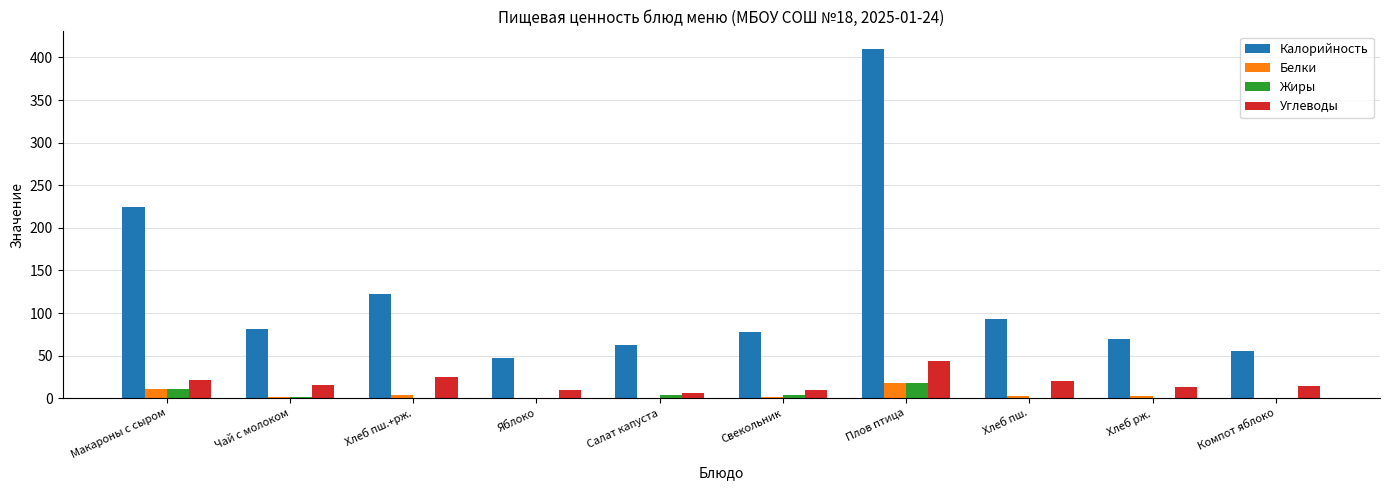

How many distinct data groups are displayed?

4